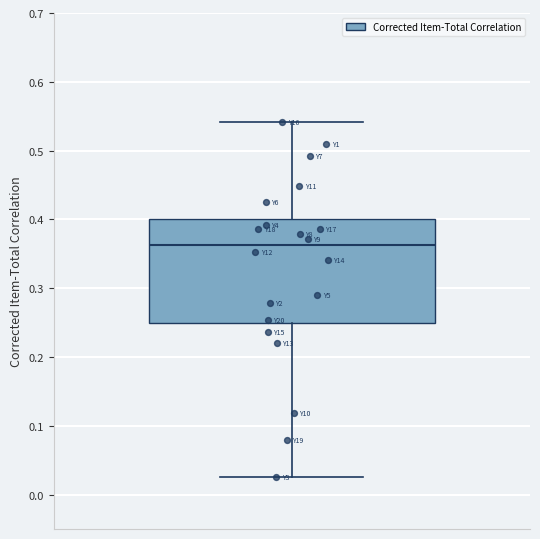

Read this box plot against the y-axis: the position of the median line, the range covered by the box, and the ends of both whiskers. The values are not printed on the chart, so give them approximately, as read against the axis.

median 0.36, box 0.25 to 0.40, whiskers 0.03 to 0.54